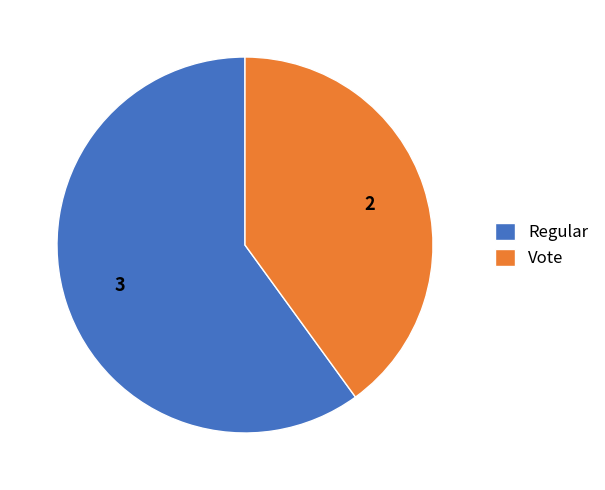

Which category accounts for the majority?

Regular